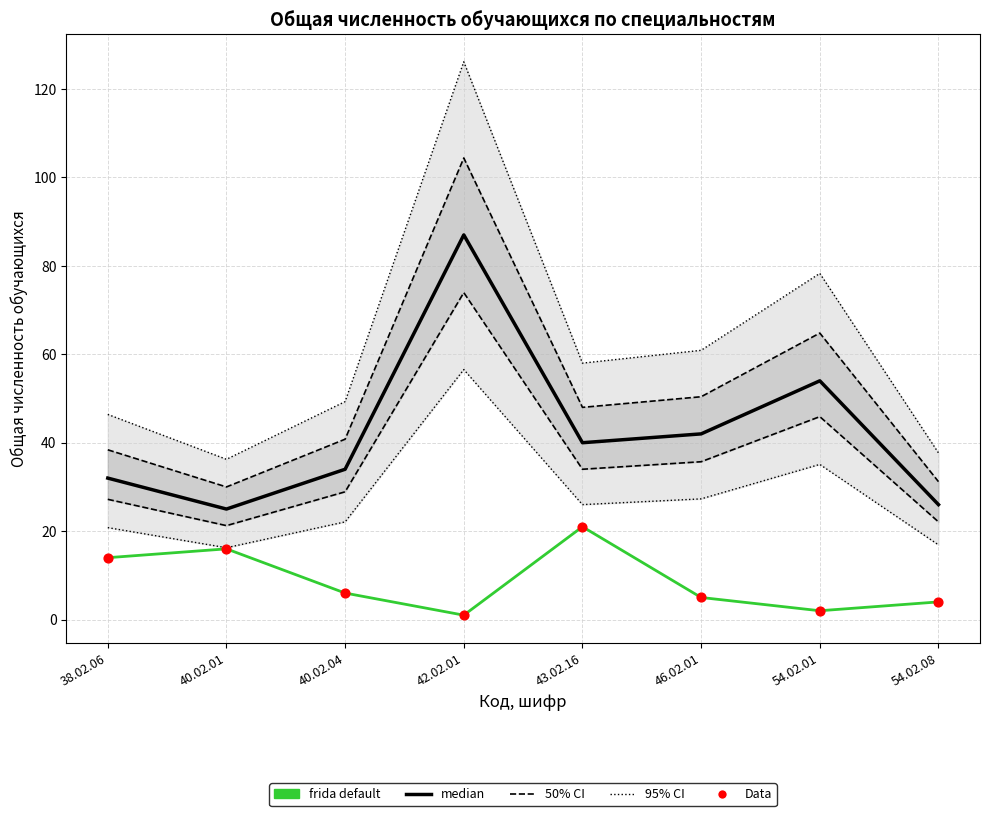

At how many categories does at least one series exceed 40?

3